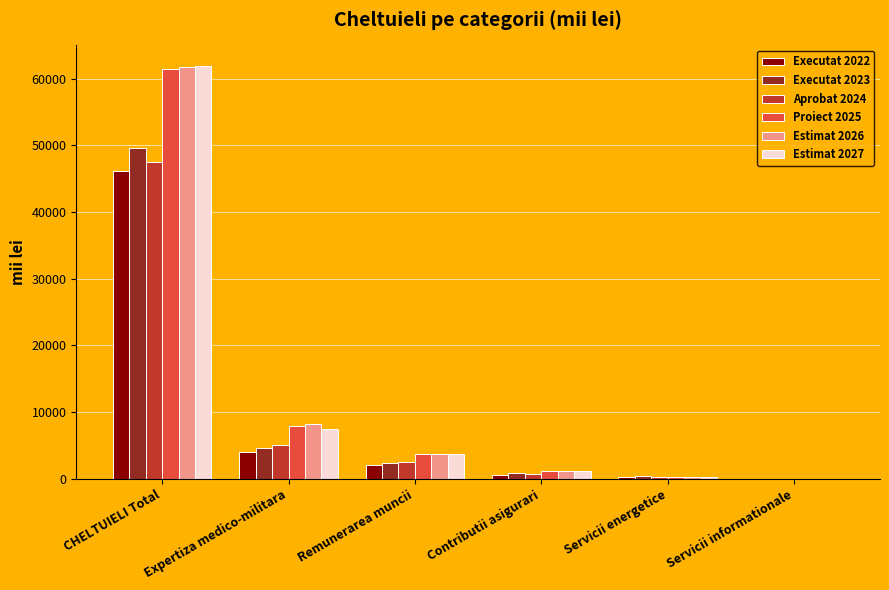

At which label does Estimat 2026 reach its peak?

CHELTUIELI Total